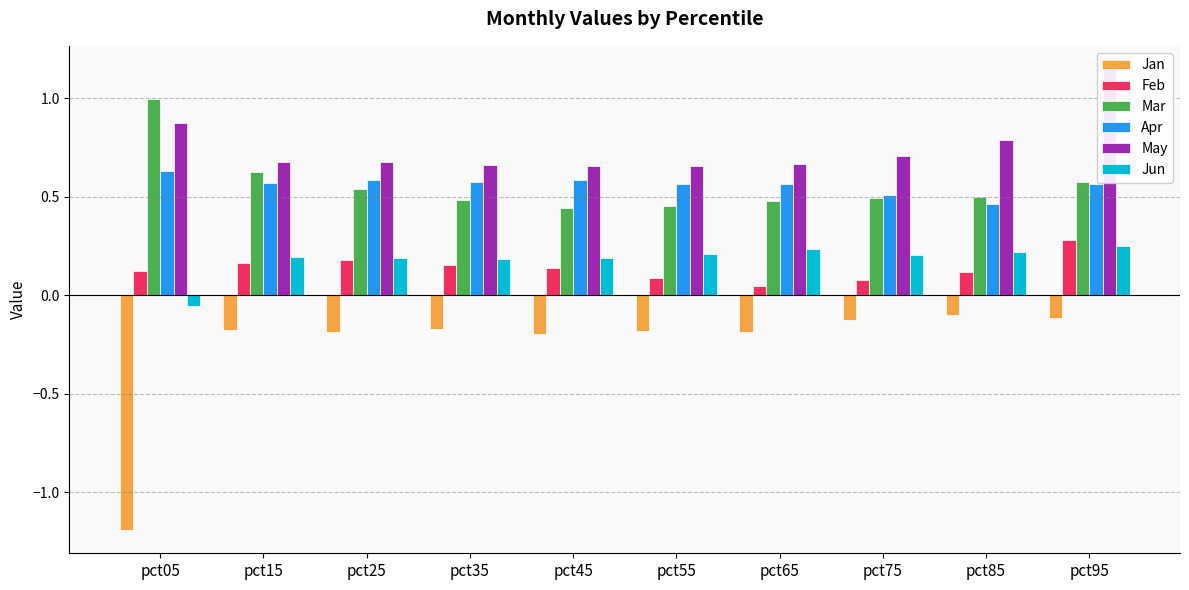

The value of Jan at pct05 is -1.7. True or false?

False